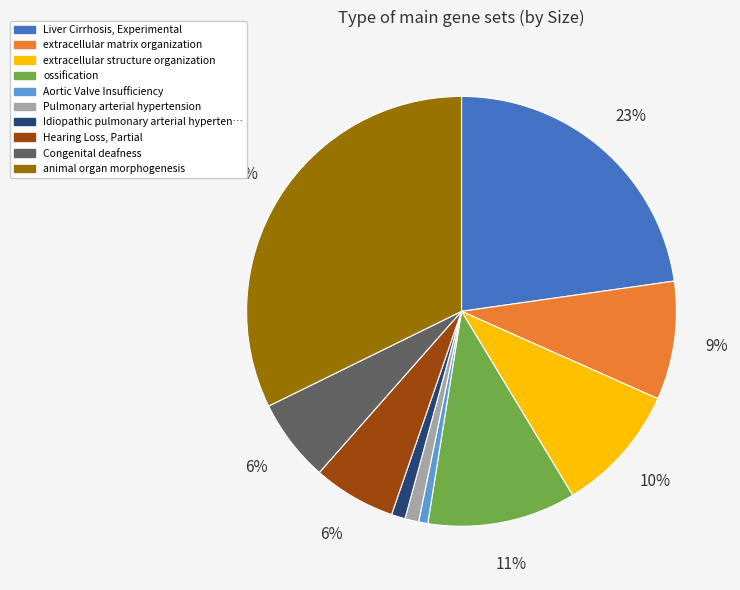

To the nearest percent, what is the average slice percentage?

10%